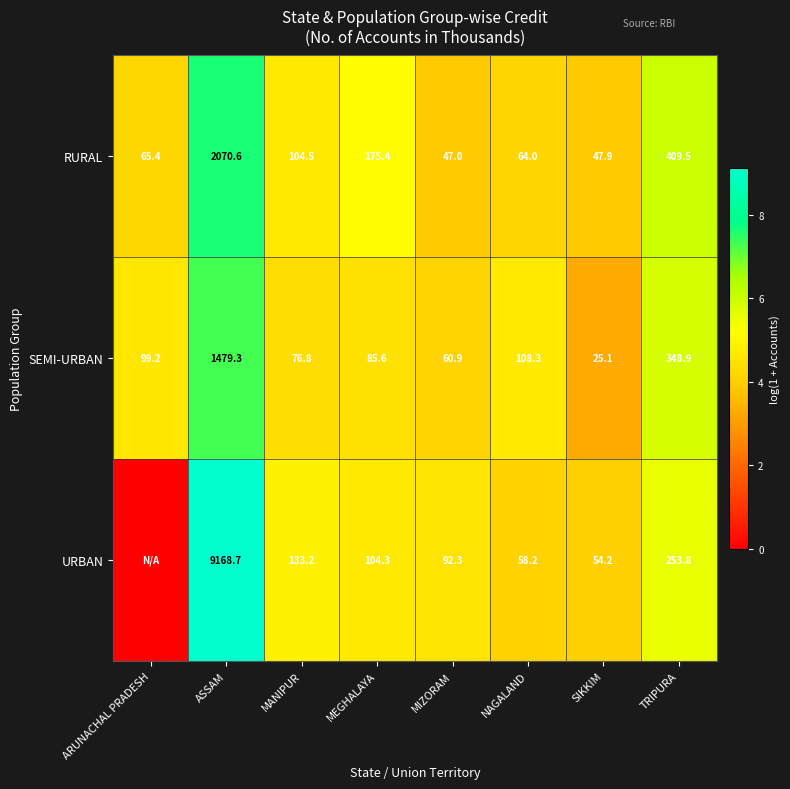

What is the difference between the highest and lowest values at TRIPURA?

155.7